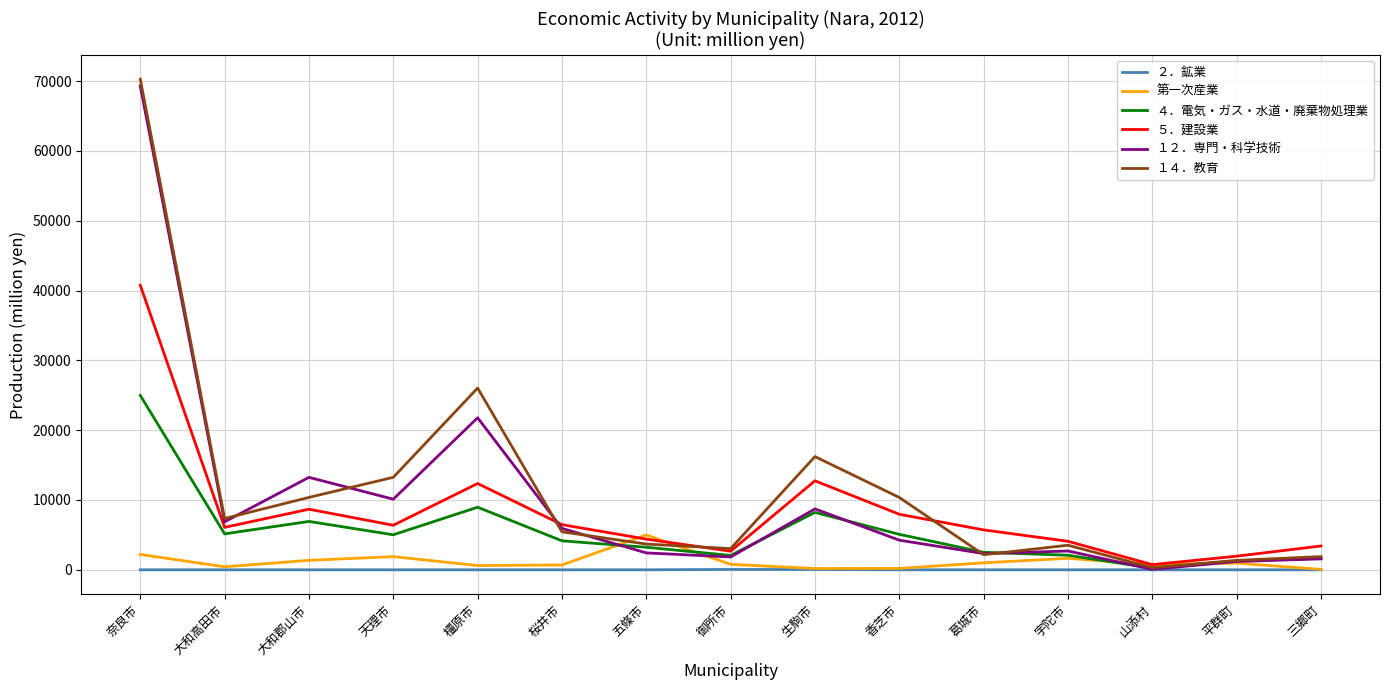

Which category has the highest value across all series?

奈良市